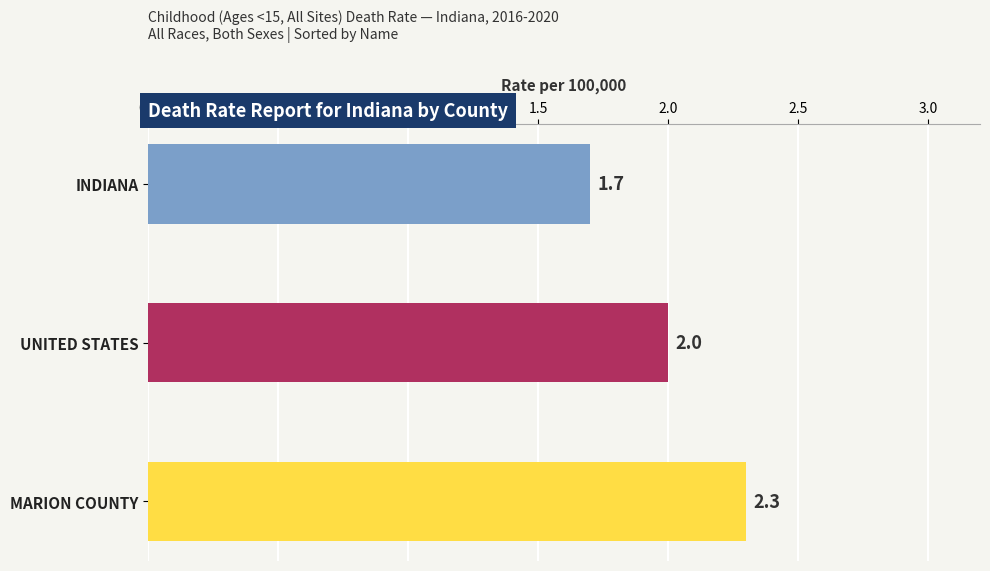

What is the average value?

2.0